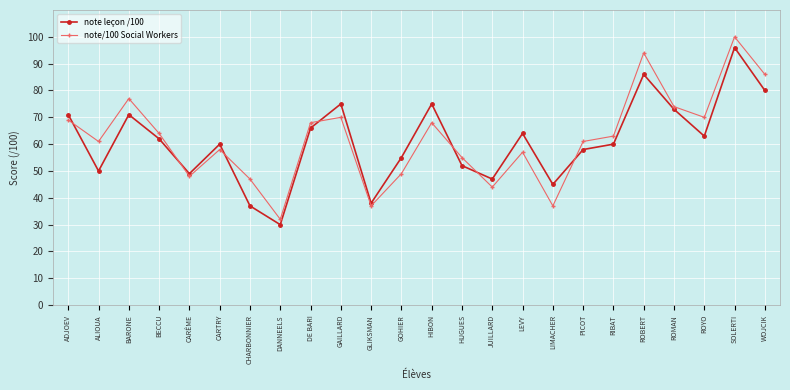

True or false: note leçon /100 has a value of 45 at LIMACHER.

True